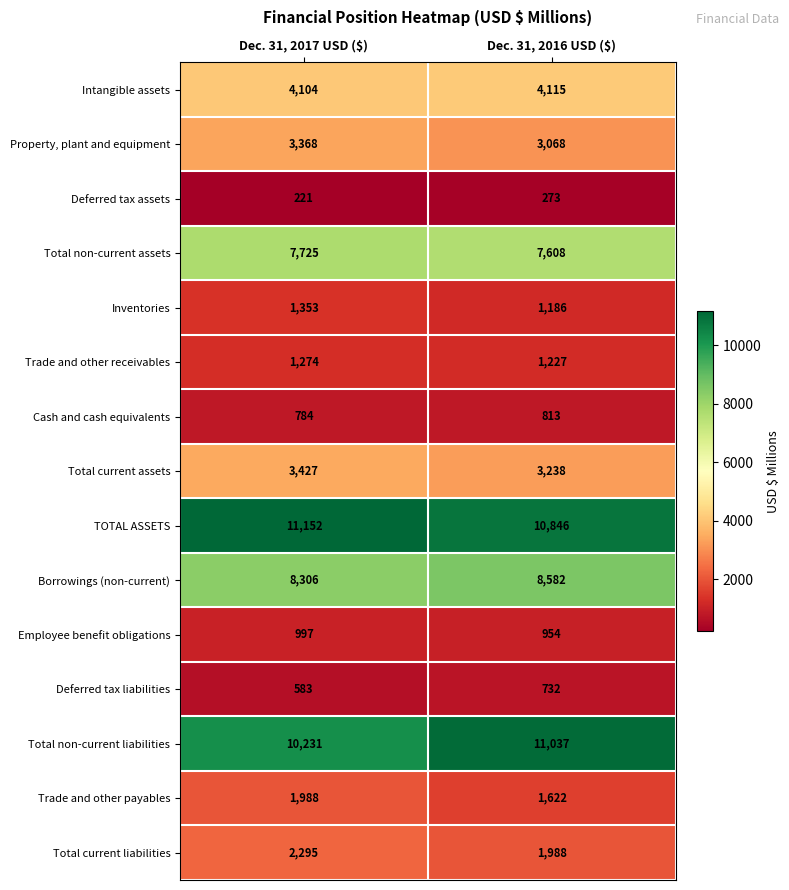

The value of Total non-current liabilities at Dec. 31, 2017 USD ($) is 10231. True or false?

True